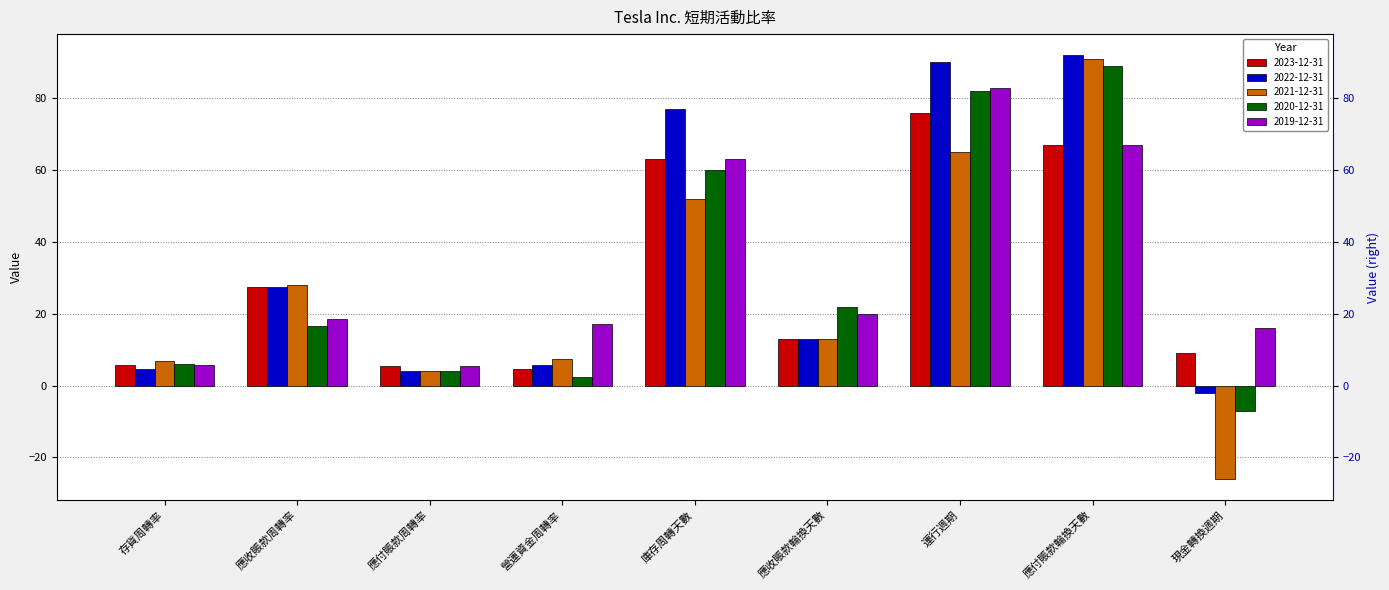

How many series are shown in this chart?

5